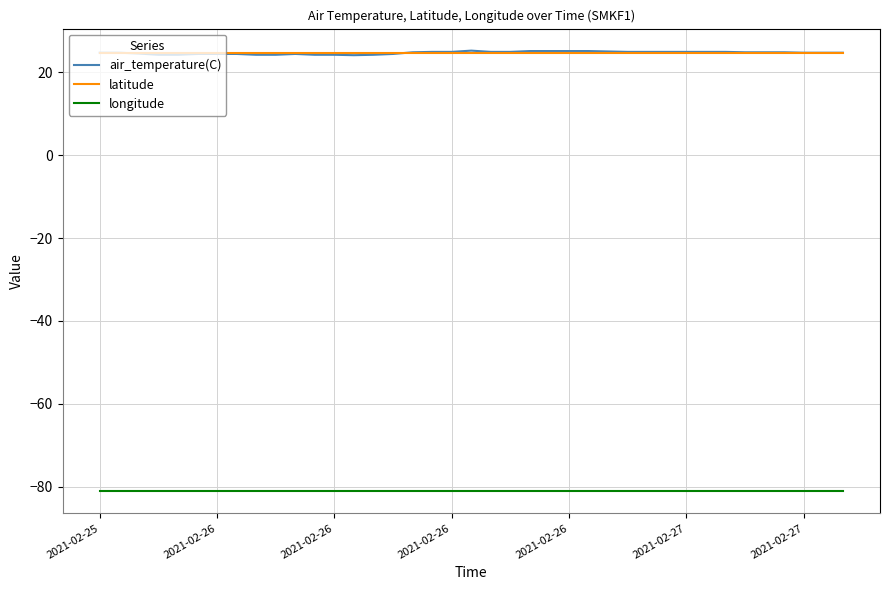

What is the greatest value displayed?

25.2